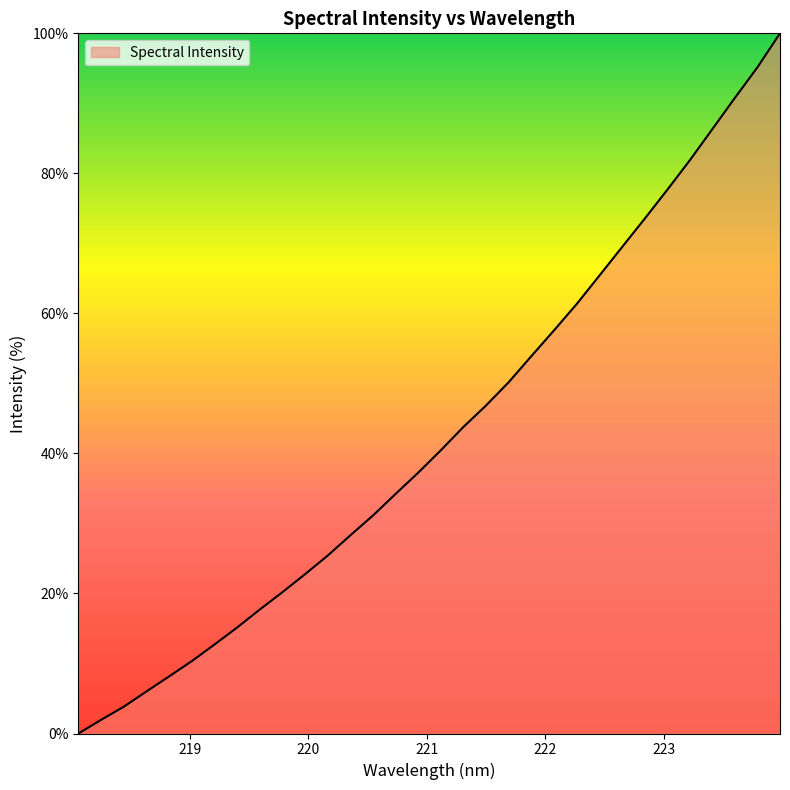

Reading left to right, extract all data points from this chart.

0.0	2.0	3.8	6.0	8.2	10.3	12.7	15.1	17.7	20.2	22.7	25.4	28.3	31.1	34.2	37.2	40.4	43.8	46.9	50.2	53.9	57.6	61.3	65.4	69.4	73.5	77.6	81.8	86.3	90.8	95.1	100.0